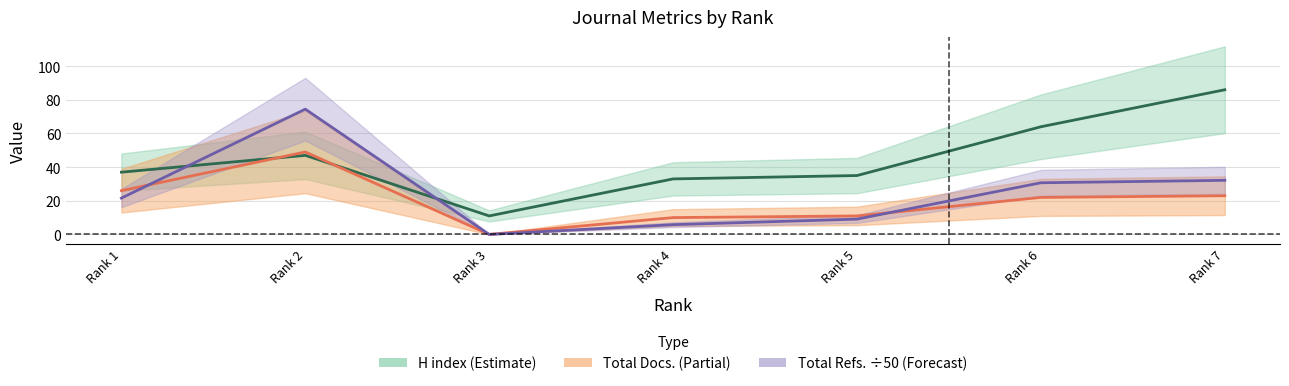

After their last crossing, which series has the higher values: Total Refs. (÷50) or H index?

H index